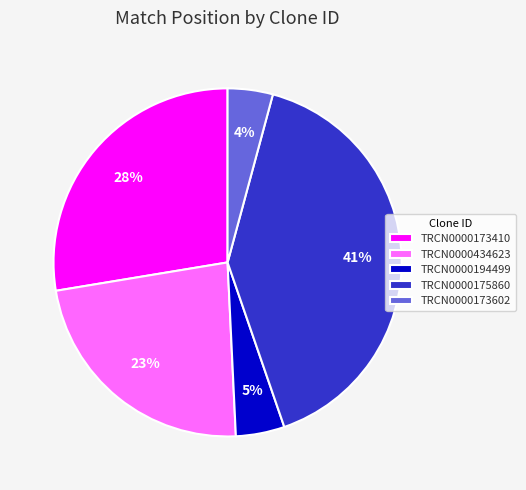

Do TRCN0000434623 and TRCN0000194499 together represent more than half of the pie?

No